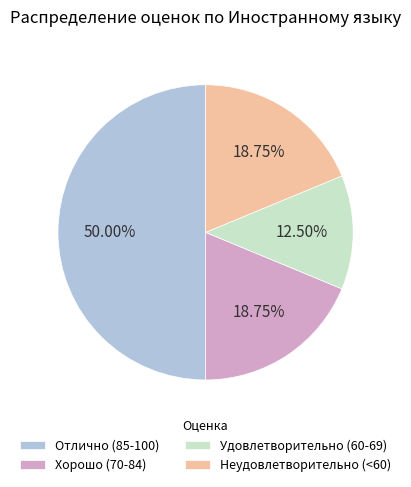

To the nearest percent, what is the average slice percentage?

25%